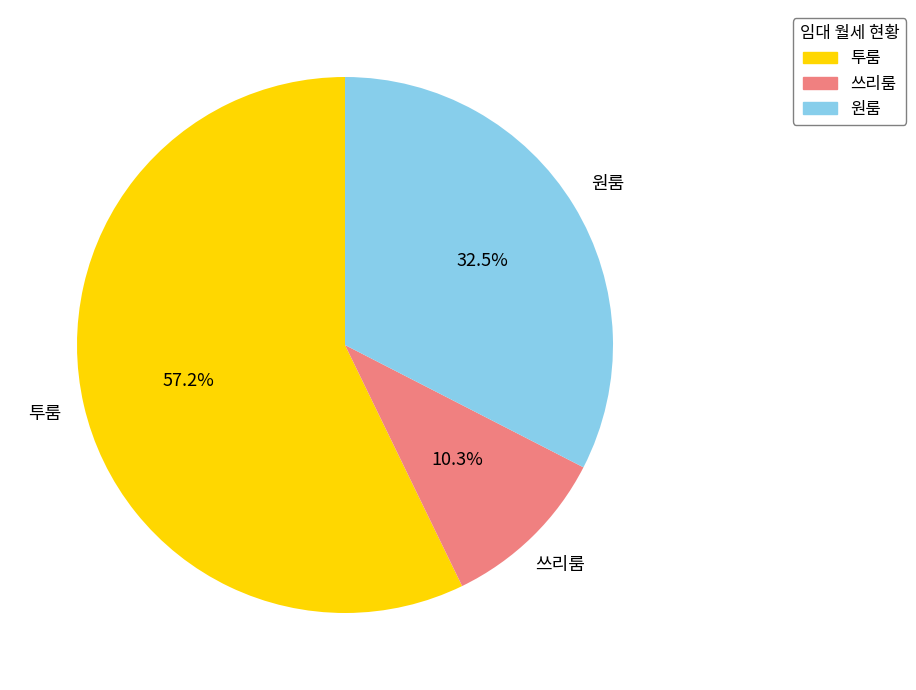

Between 쓰리룸 and 투룸, which is larger?

투룸